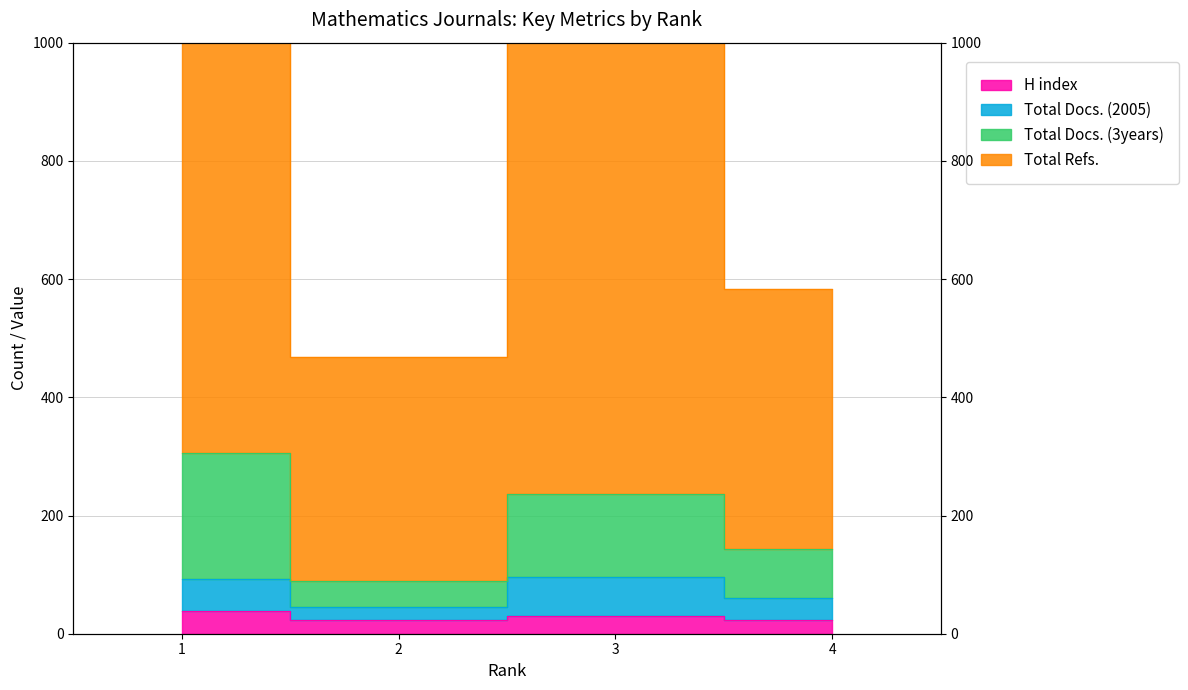

What is the total value across all series at 4?

811